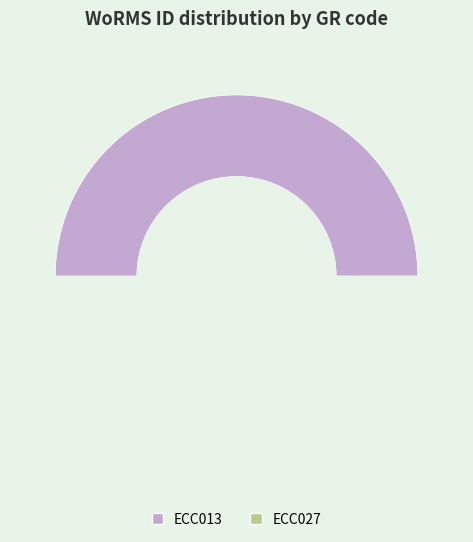

What is the change in value from ECC013 to ECC027?

+41